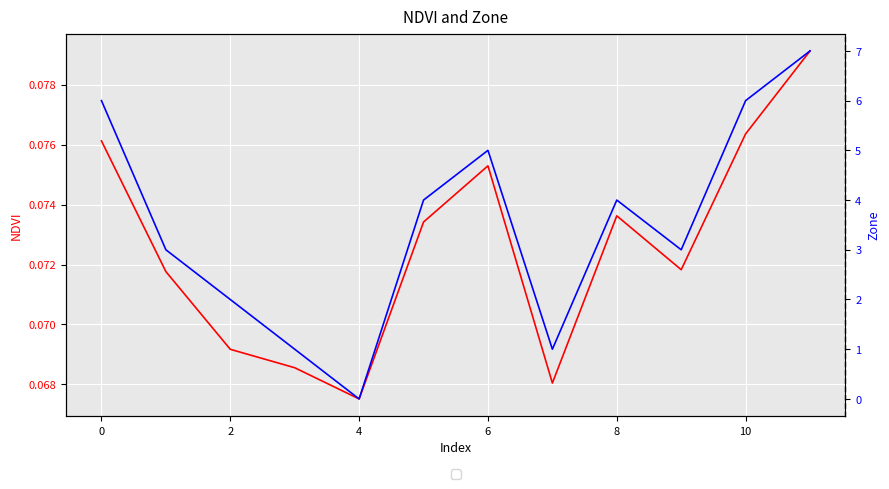

Which series has the widest spread of values?

Zone